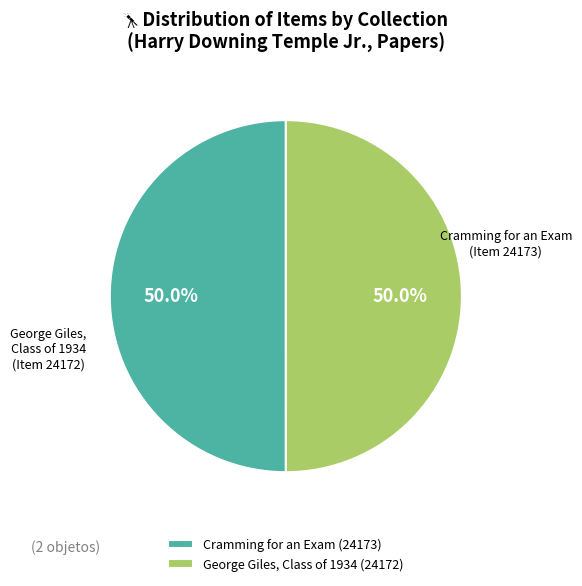

Approximately how many times larger is the value at George Giles, Class of 1934 (24172) compared to Cramming for an Exam (24173)?

1.0